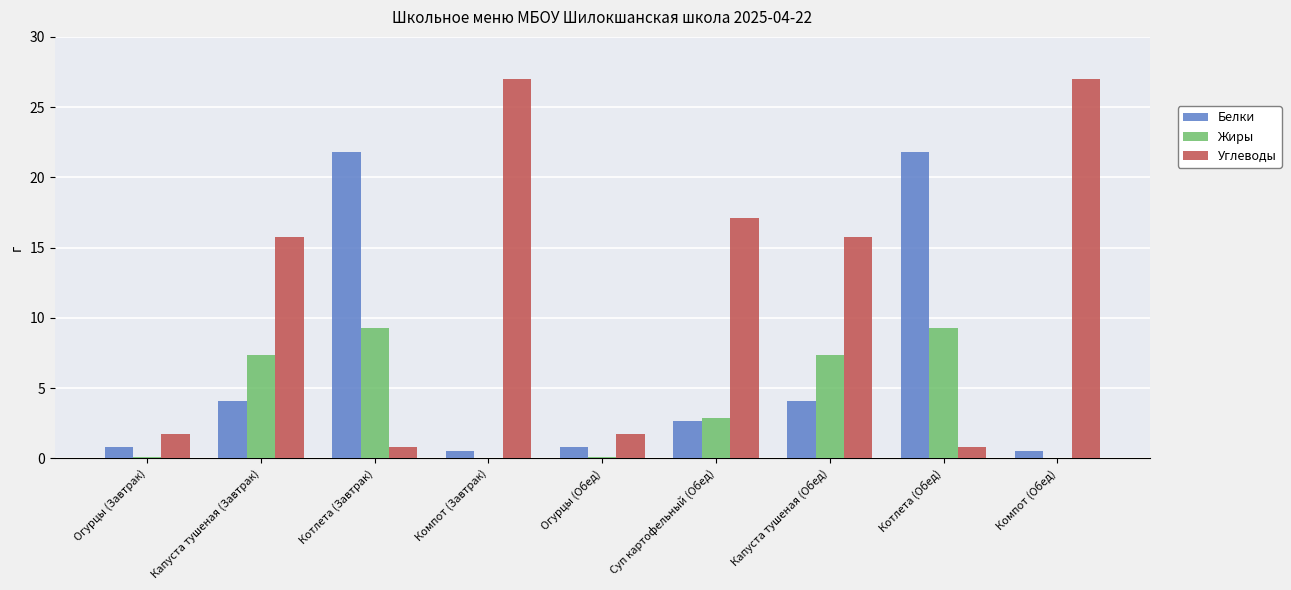

The value of Белки at Капуста тушеная (Завтрак) is 7.1. True or false?

False